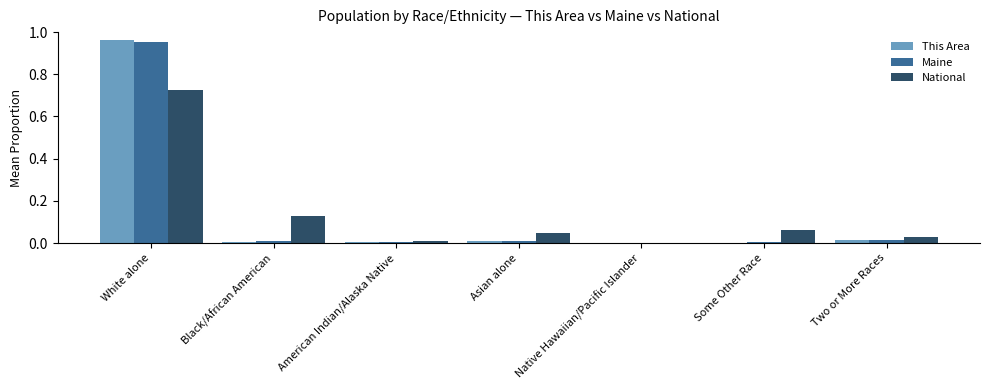

Which series changed the most between White alone and Native Hawaiian/Pacific Islander?

This Area